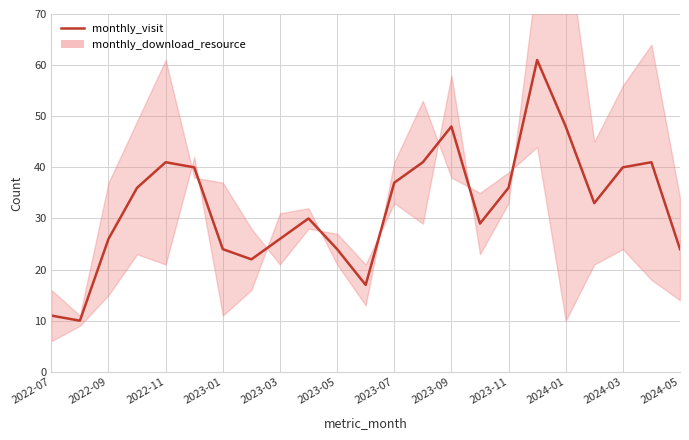

Which category has the lowest value in the monthly_download_resource series?

2022-07